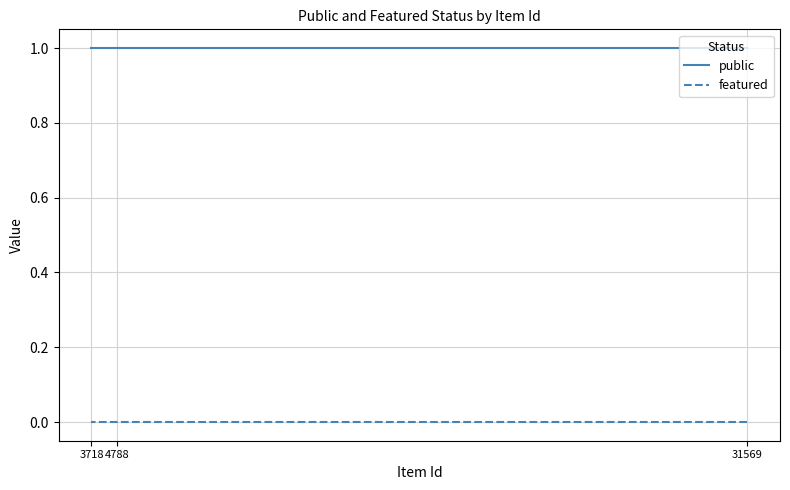

True or false: featured has a value of 0 at 31569.

True